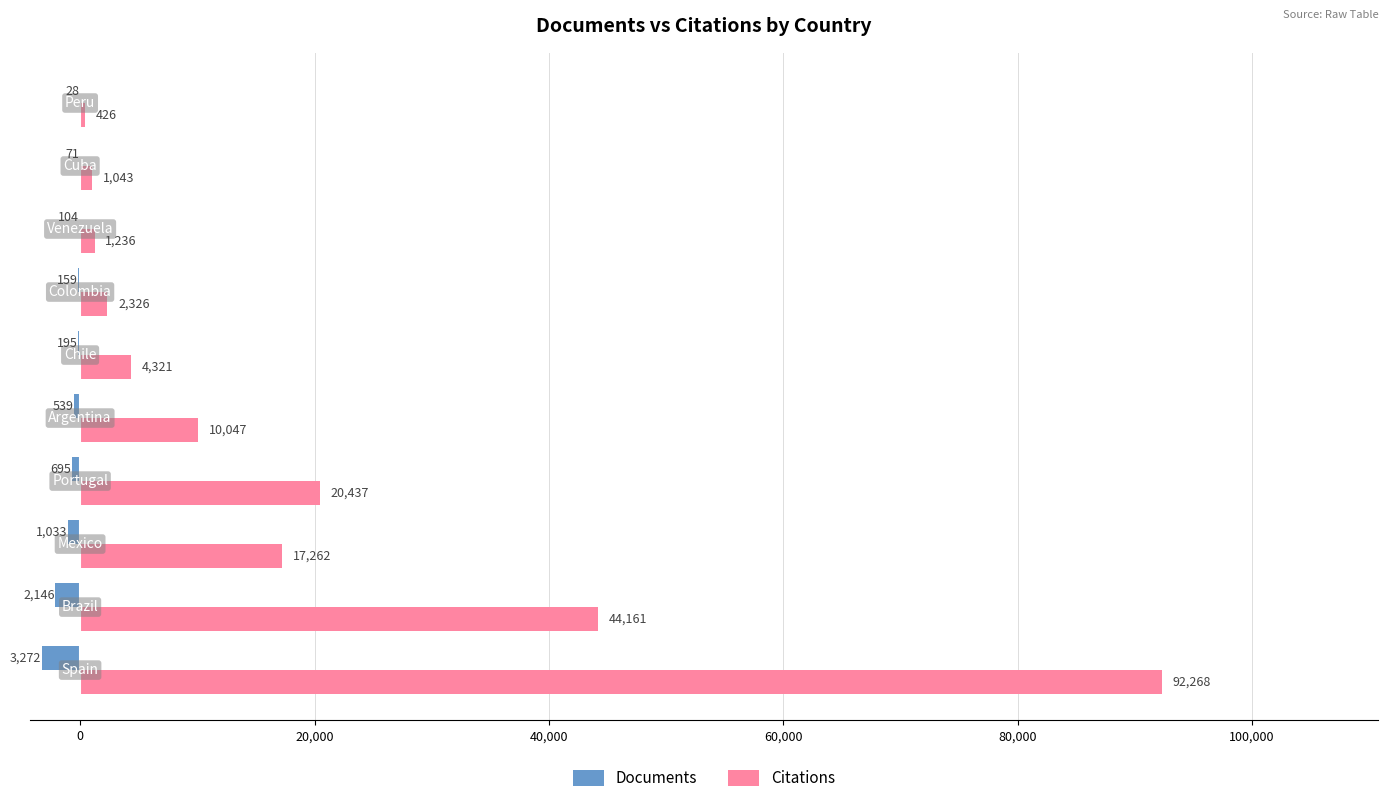

What is the sum of all Documents values?

-8242